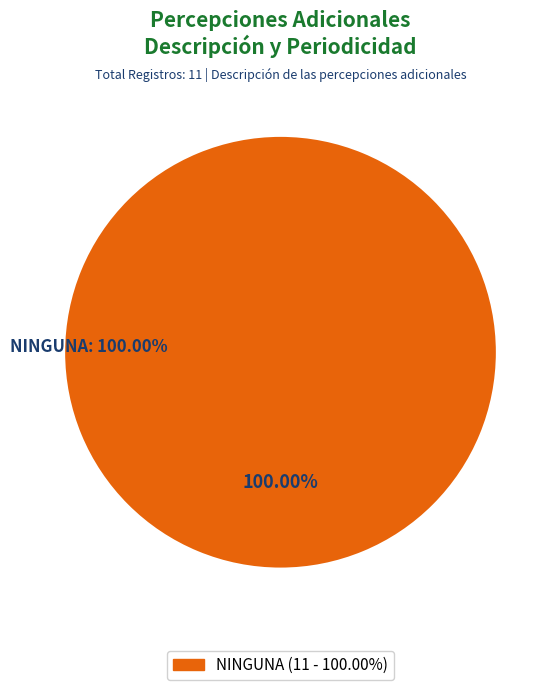

Count the number of slices in the pie.

1